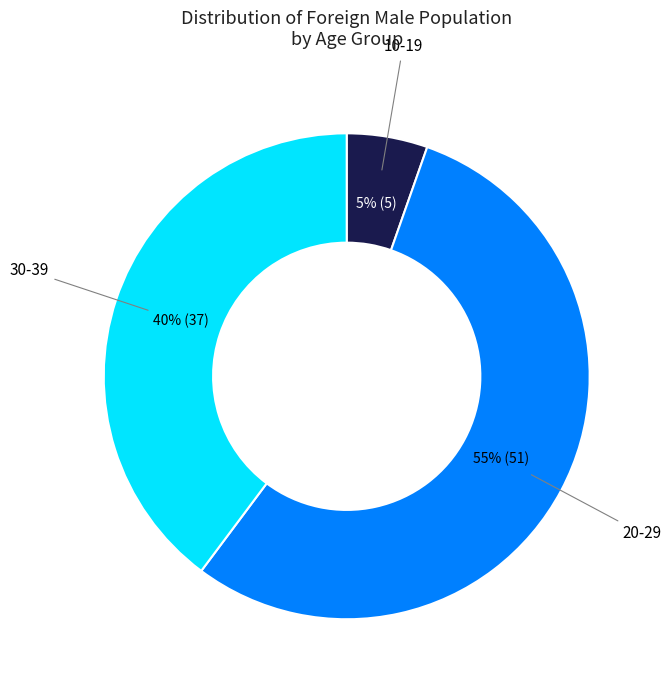

Is the sum of 20-29 and 30-39 greater than half?

Yes